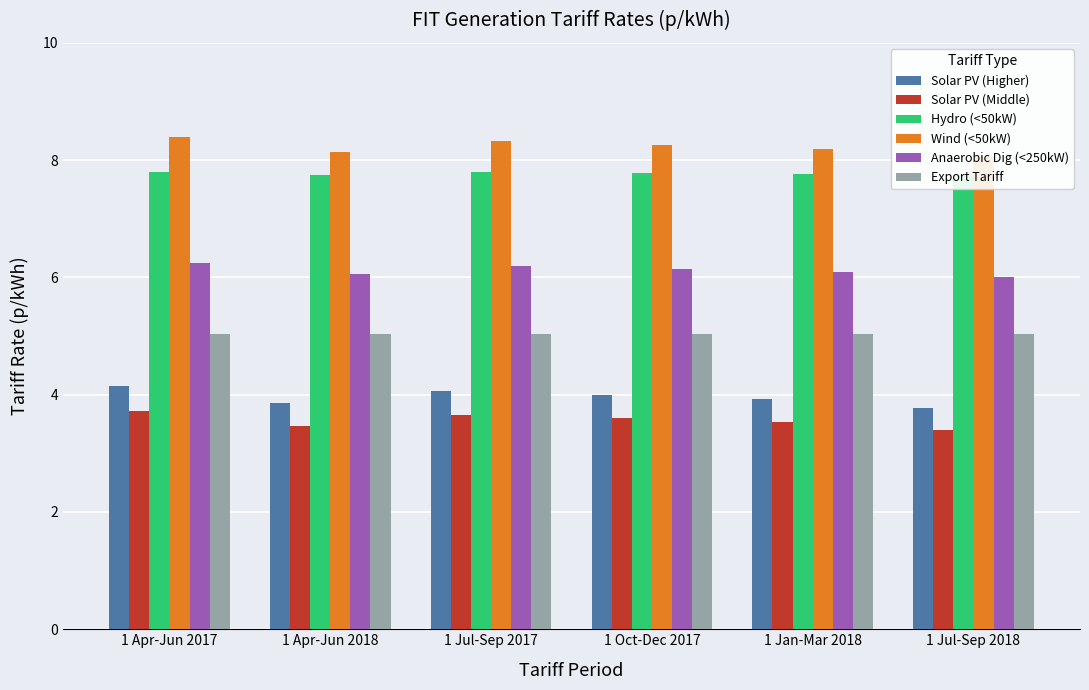

At which category is the sum across all series the highest?

1 Apr-Jun 2017